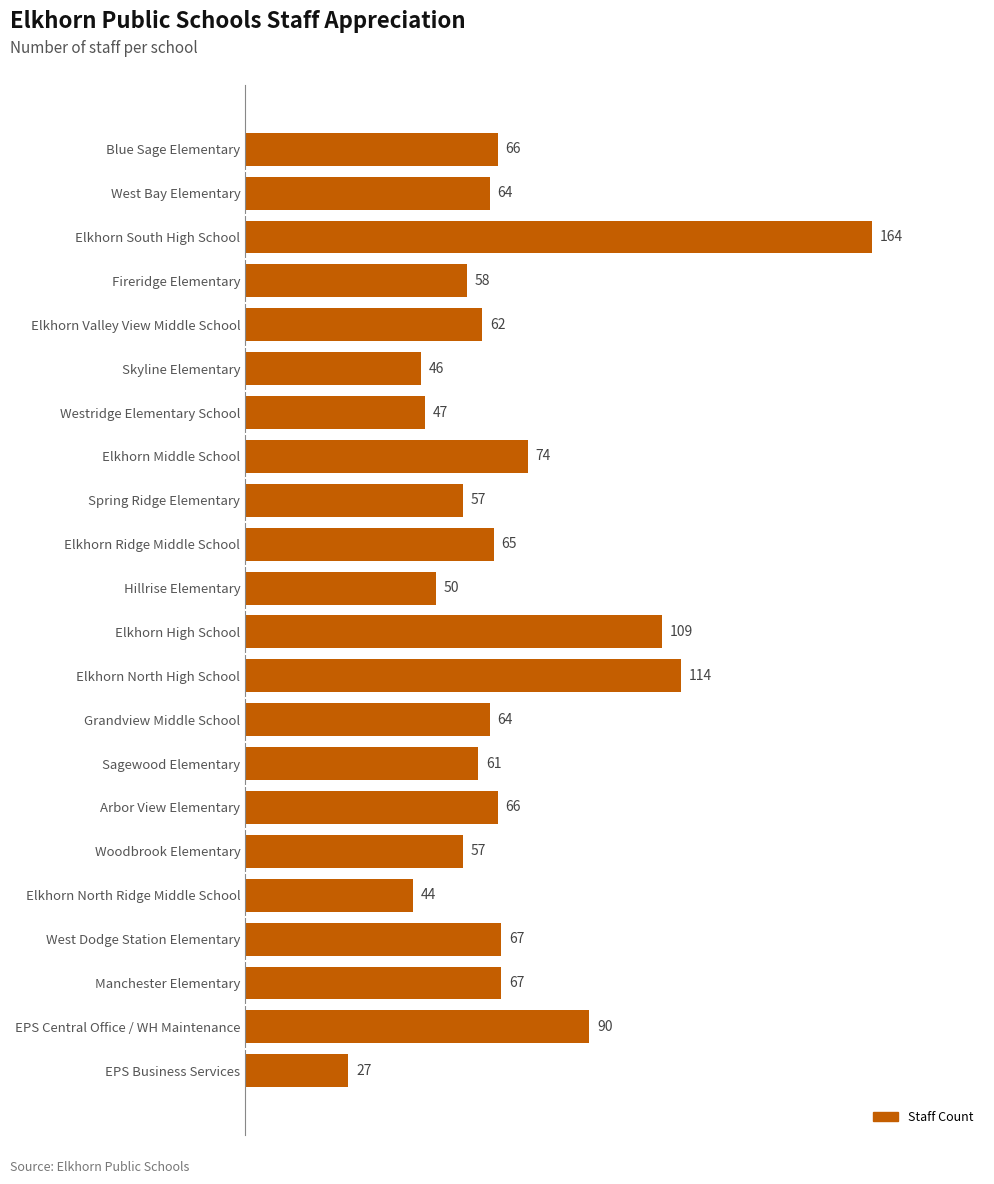

What is the smallest value displayed?

27